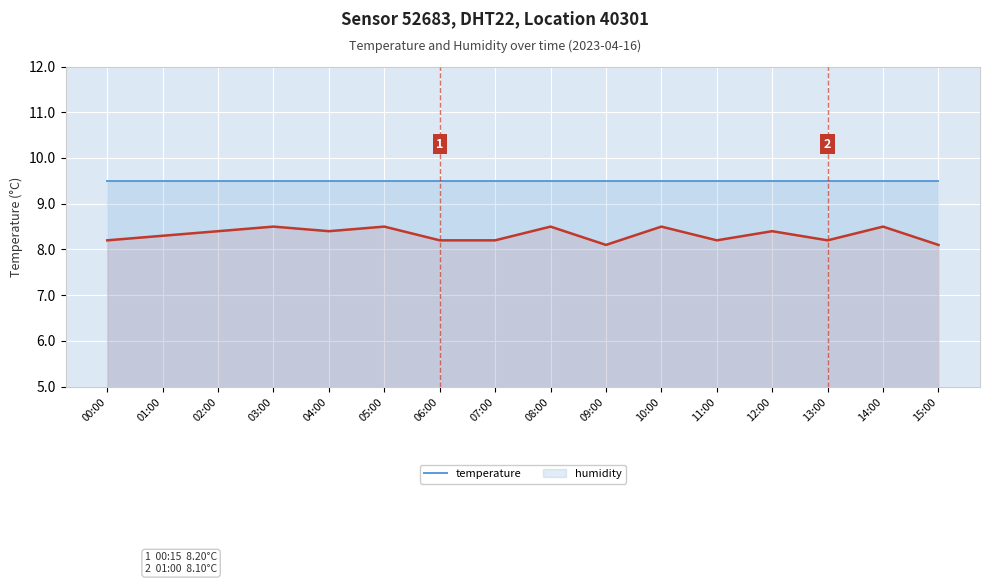

At which label is humidity closest to 9?

00:00